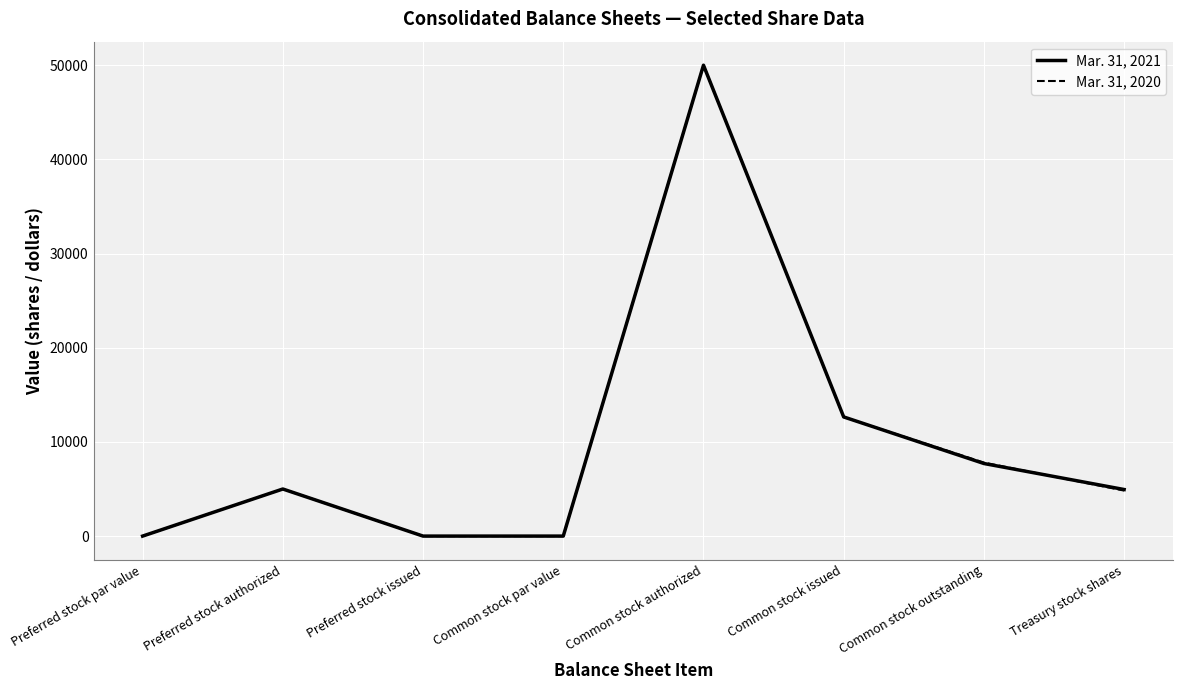

At which category does the chart reach its peak across all series?

Common stock authorized